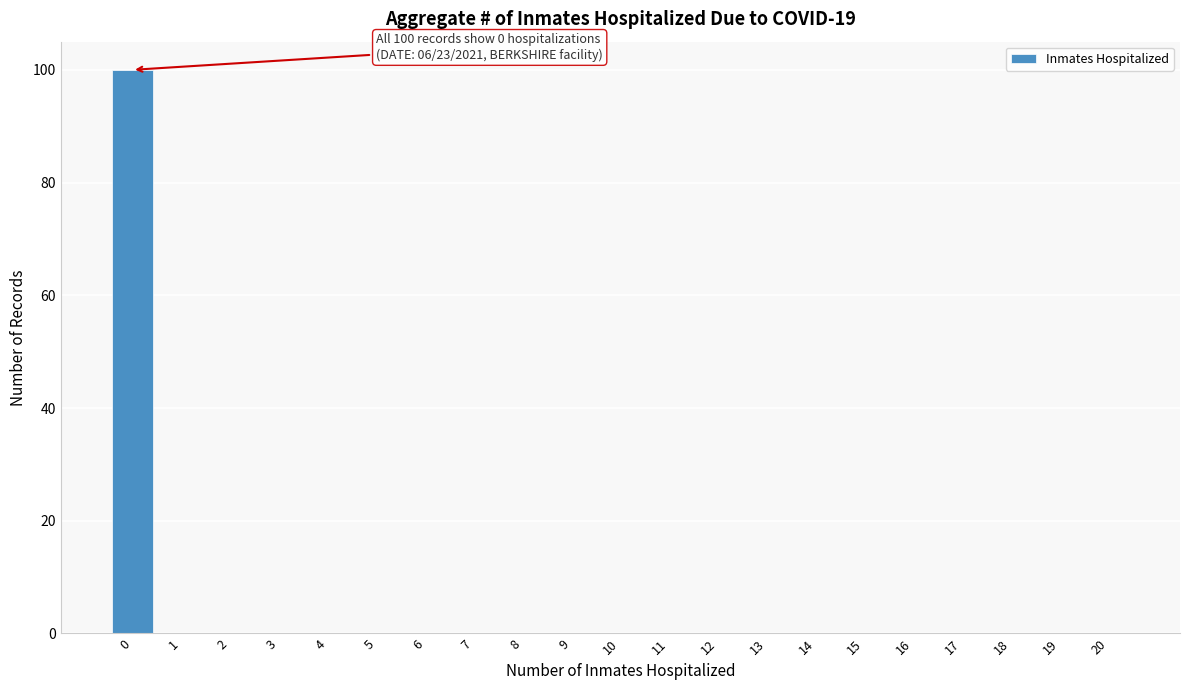

Reading left to right, list all the values displayed in this chart.

0=100	1=0	2=0	3=0	4=0	5=0	6=0	7=0	8=0	9=0	10=0	11=0	12=0	13=0	14=0	15=0	16=0	17=0	18=0	19=0	20=0